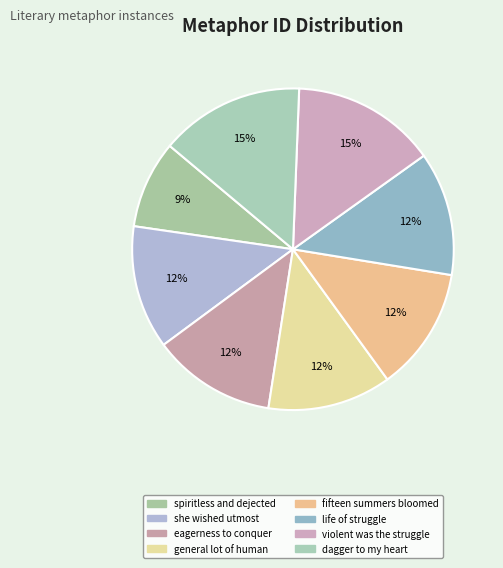

Count the number of slices in the pie.

8